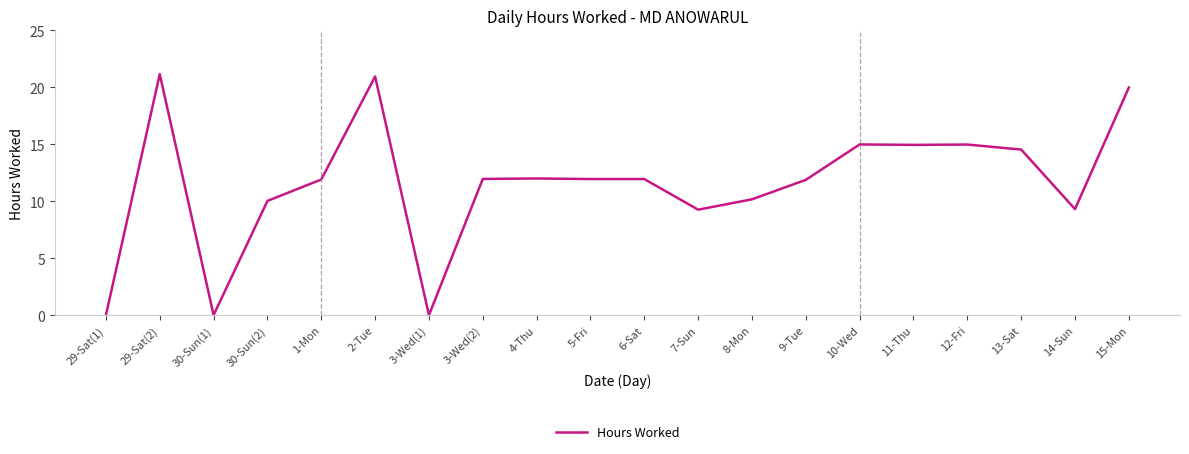

What is the change in value from 3-Wed(2) to 15-Mon?

+8.0